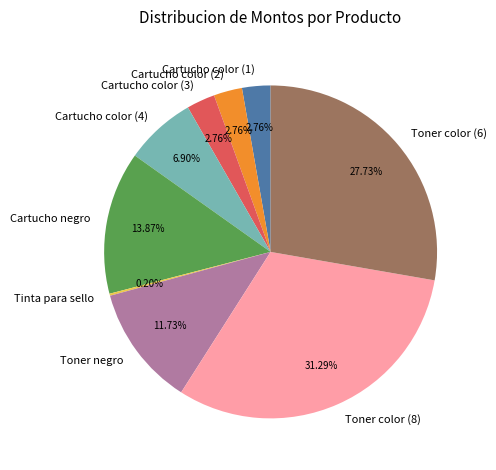

True or false: Toner color (8) accounts for 37% of the total.

False